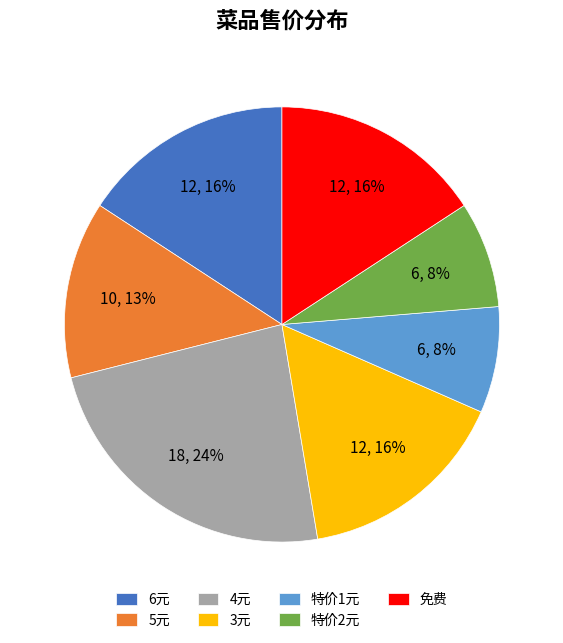

Which category has the biggest portion of the pie?

4元